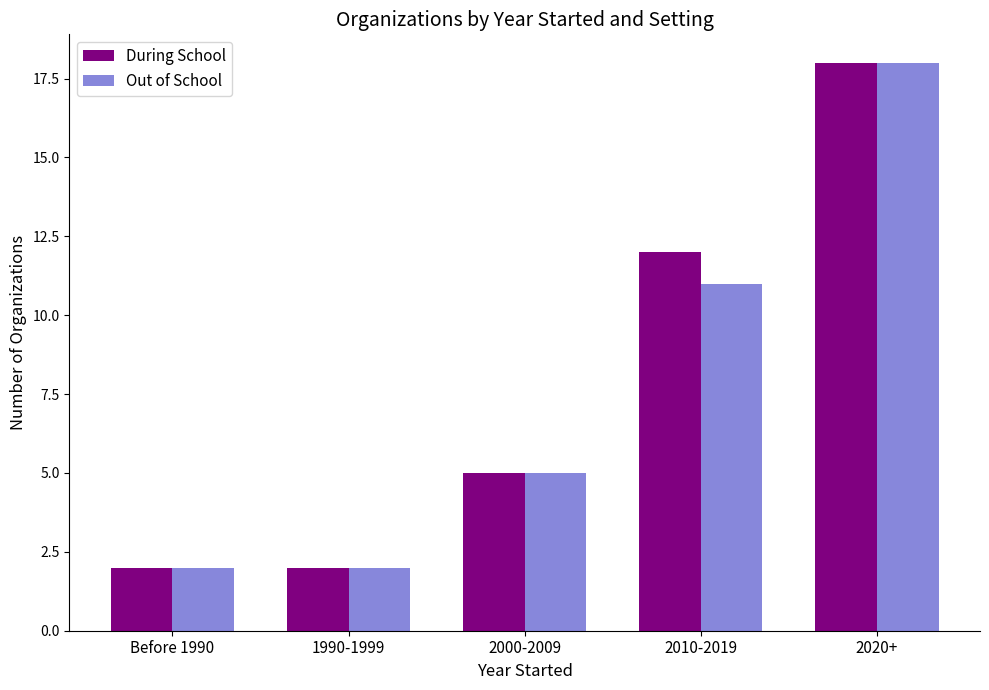

What is the lowest value of the During School series?

2